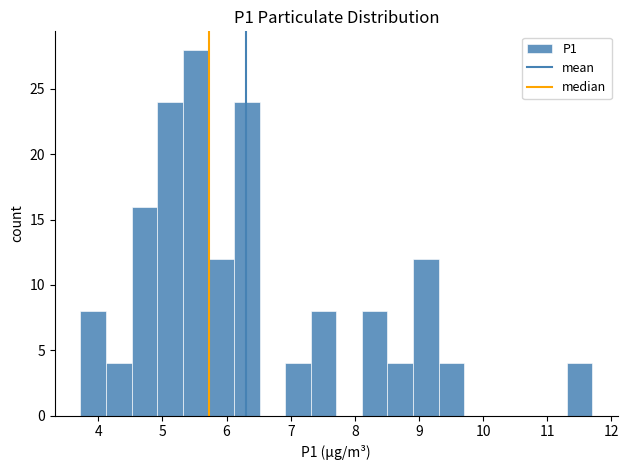

Read against the x-axis, roughly where is the centre of the tallest bar?

5.5